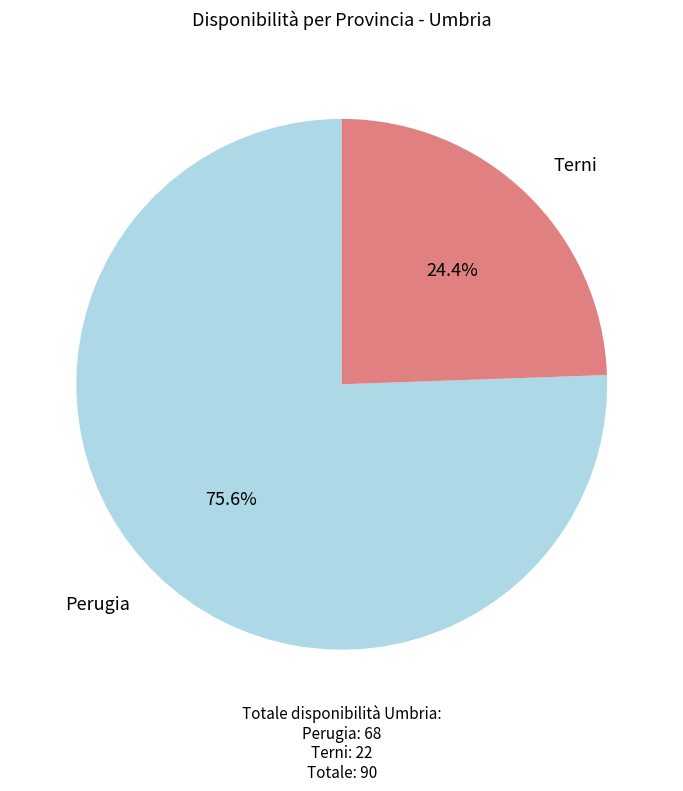

Combined, what portion of the pie is Terni and Perugia?

100.0%